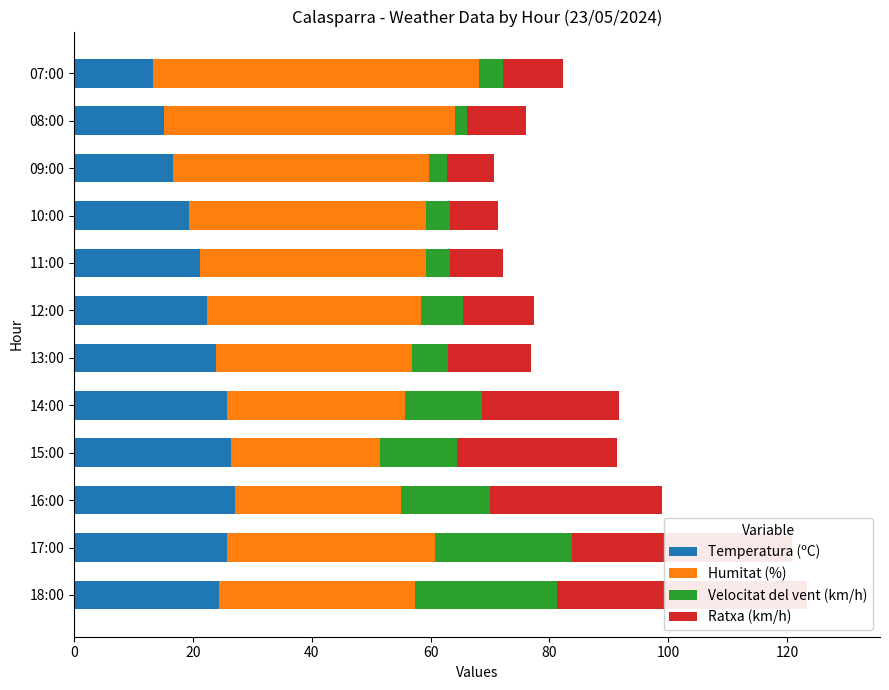

Rank the series by their maximum value, from highest to lowest.

Humitat (%), Ratxa (km/h), Temperatura (ºC), Velocitat del vent (km/h)